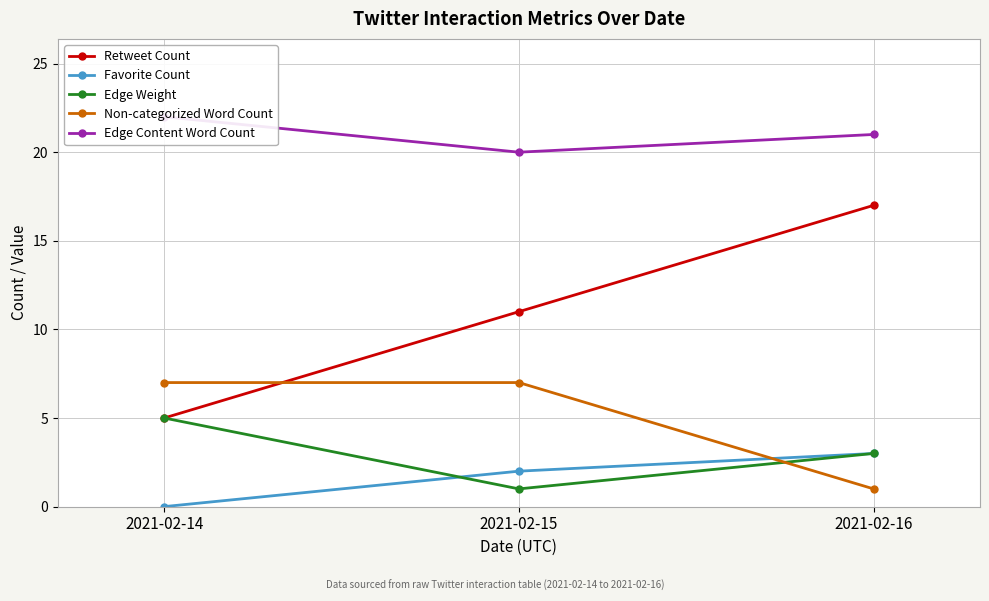

Reading right to left, list all the values displayed in this chart.

Retweet Count: 17	11	5
Favorite Count: 3	2	0
Edge Weight: 3	1	5
Non-categorized Word Count: 1	7	7
Edge Content Word Count: 21	20	22